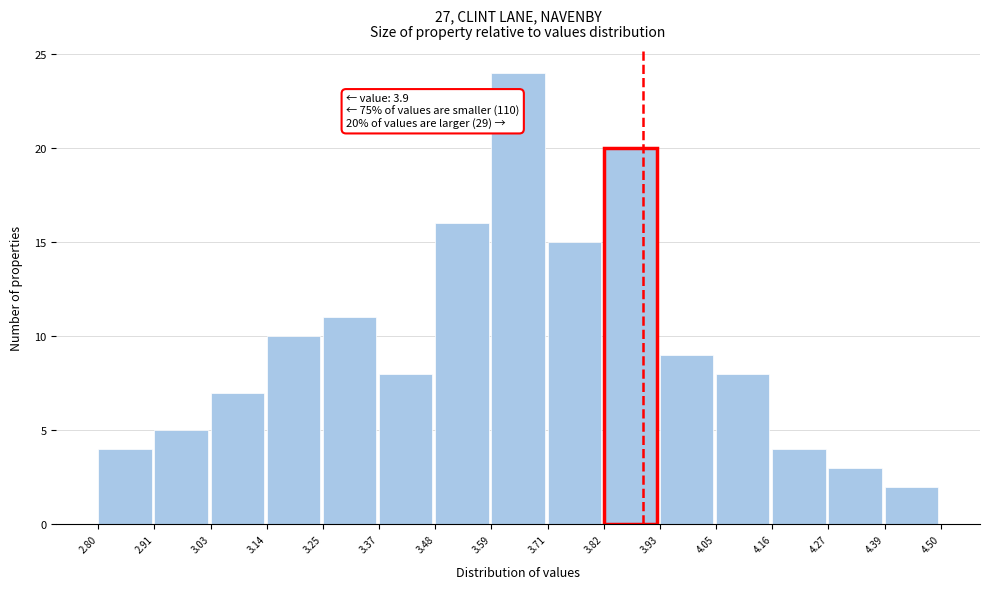

Which range on the x-axis has the tallest bar?

3.59 to 3.71